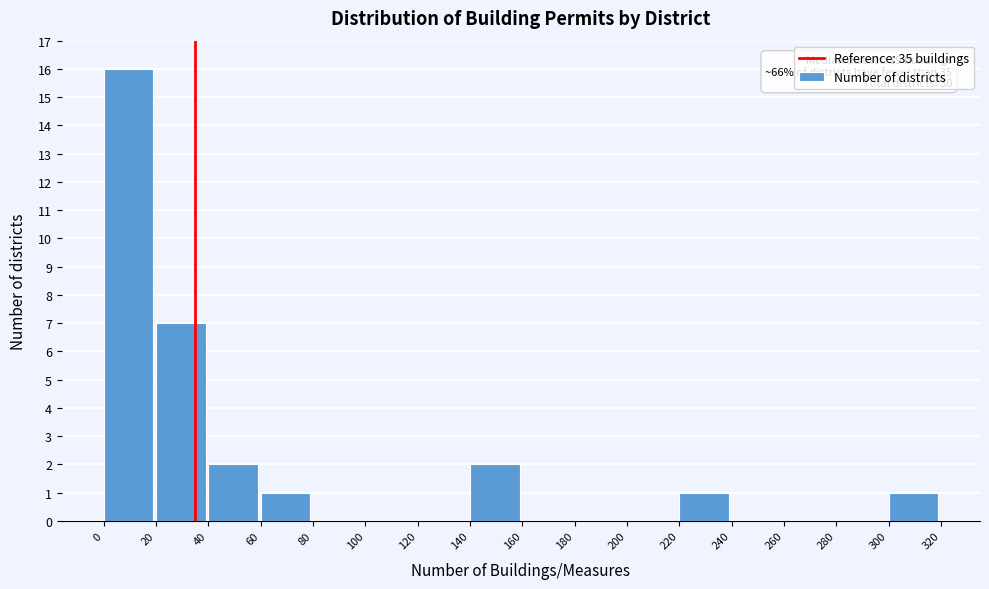

Which range on the x-axis has the tallest bar?

0 to 20